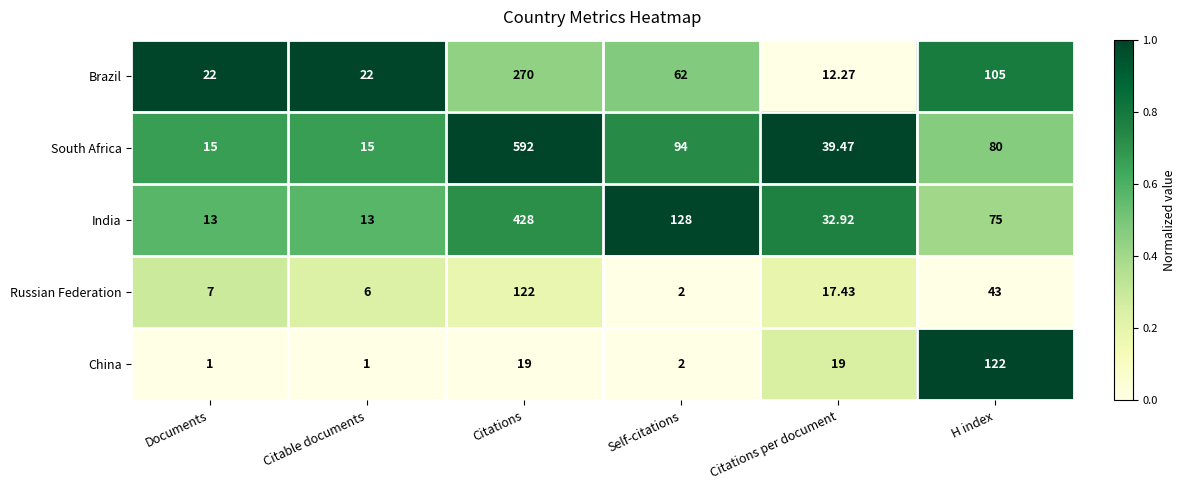

At which label is Brazil closest to 141?

H index